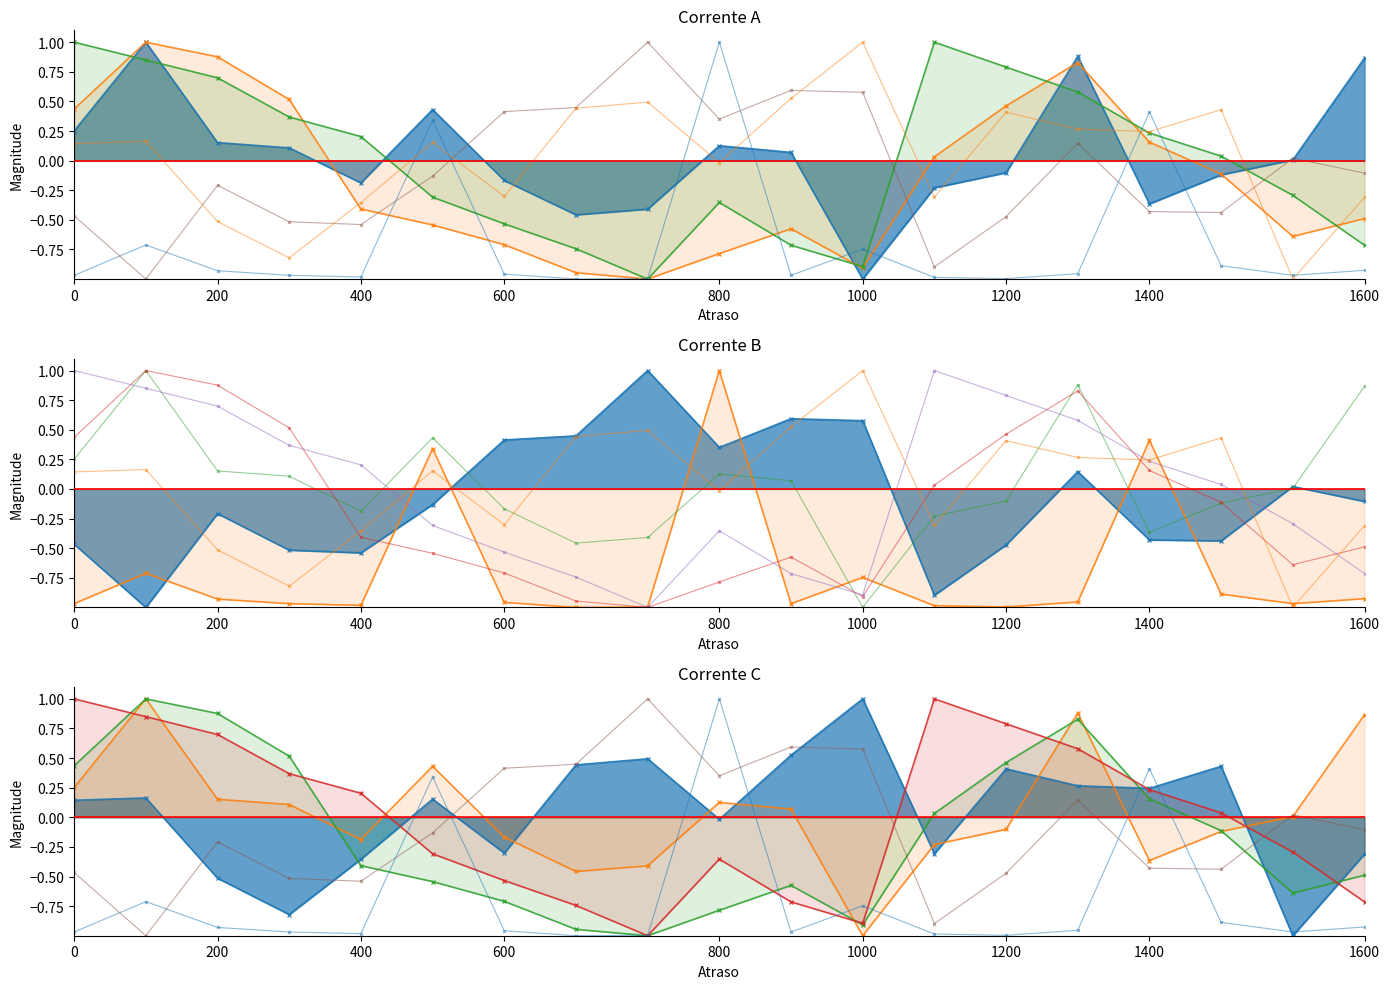

Does the chart have visible grid lines?

No